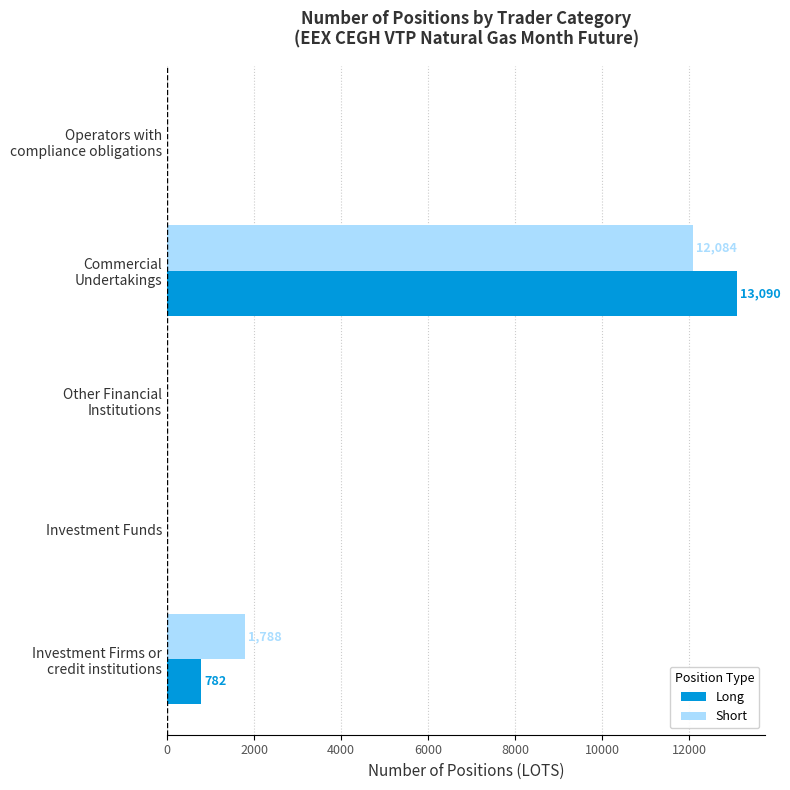

How many series are shown in this chart?

2